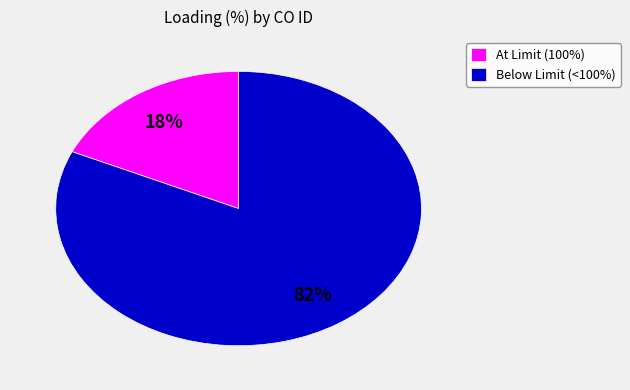

Is the sum of Below Limit (<100%) and At Limit (100%) greater than half?

Yes